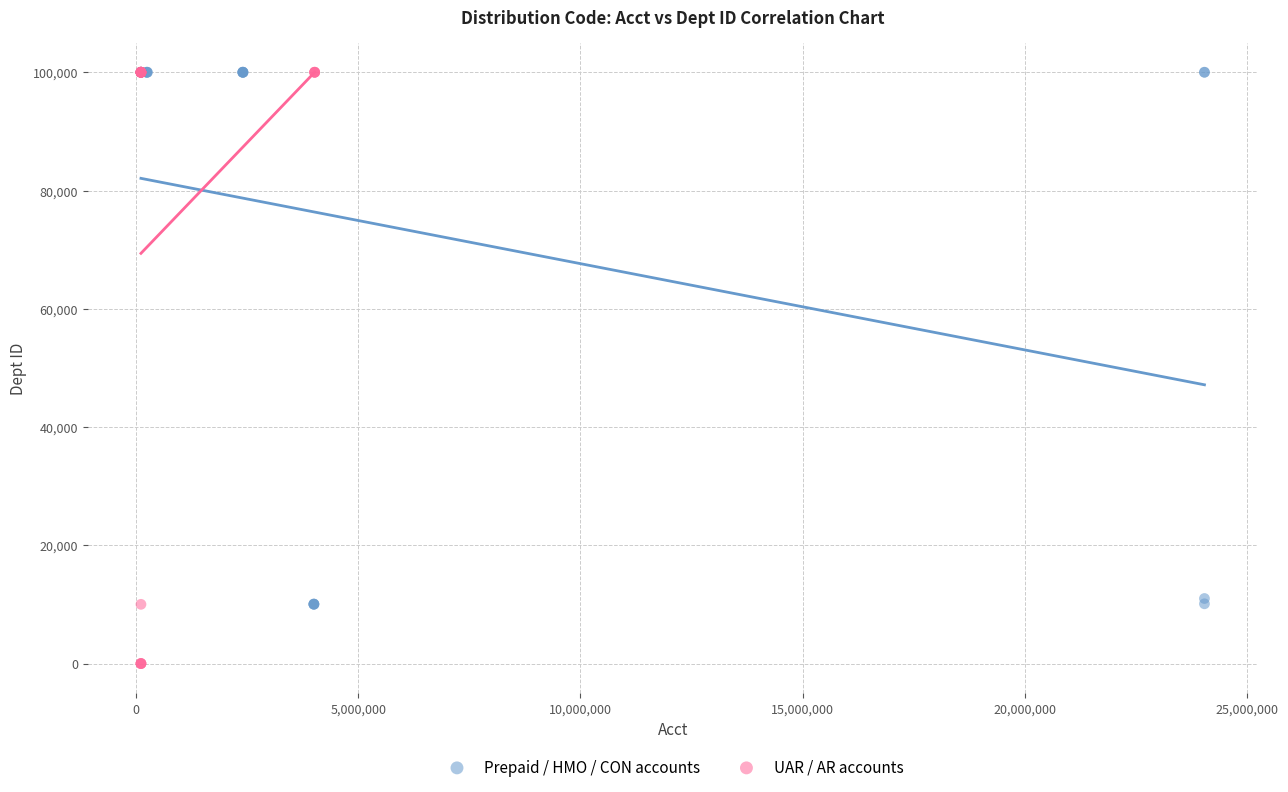

Which series has the widest spread of Y values?

UAR / AR accounts